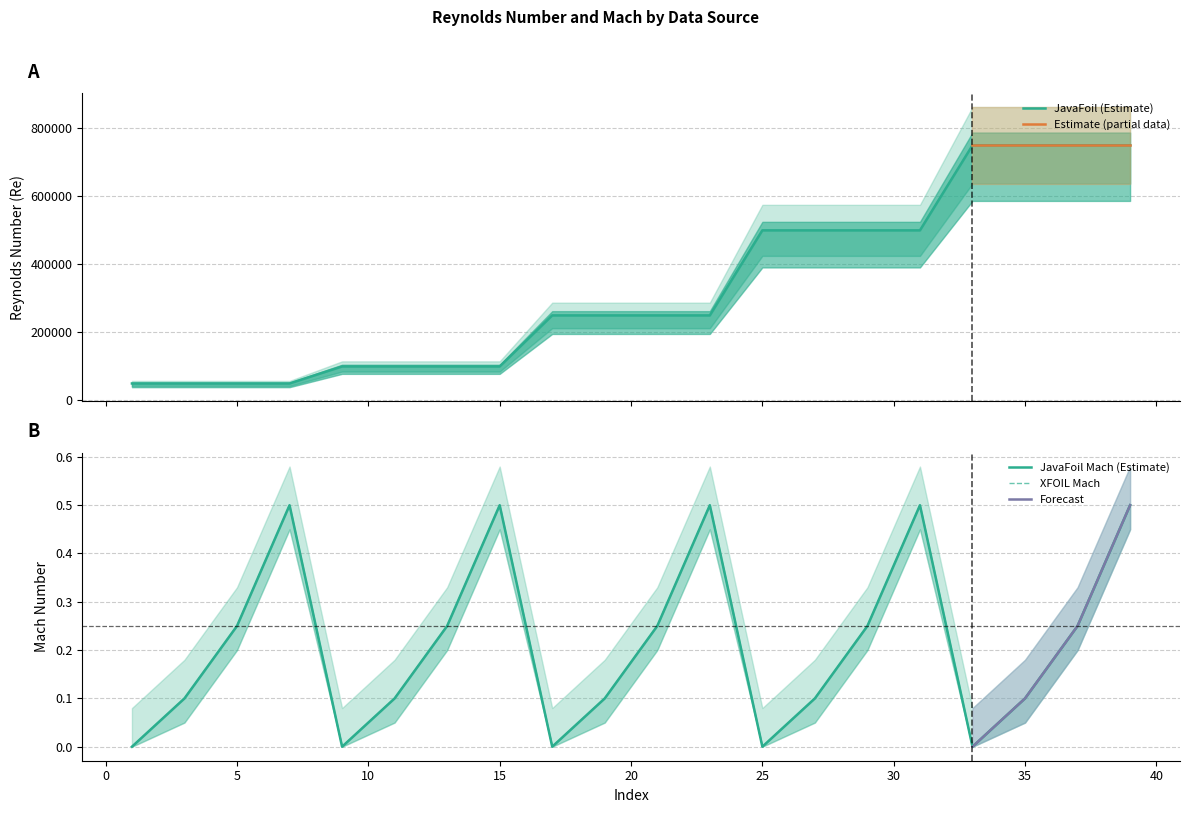

What is the difference between the second highest and minimum values in the Mach_JavaFoil series?

0.5